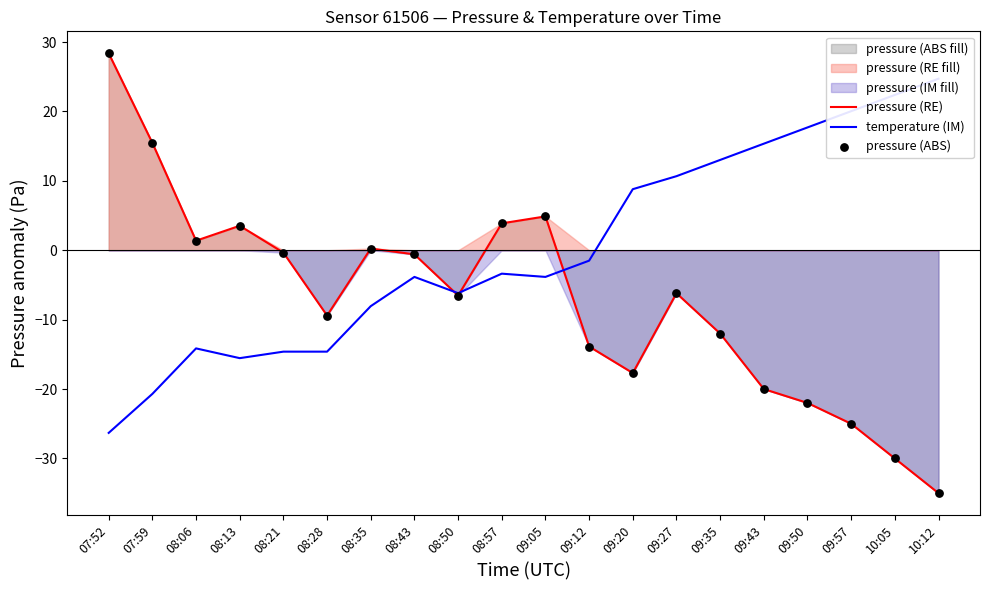

What is the total value across all series at 07:59?

10.2